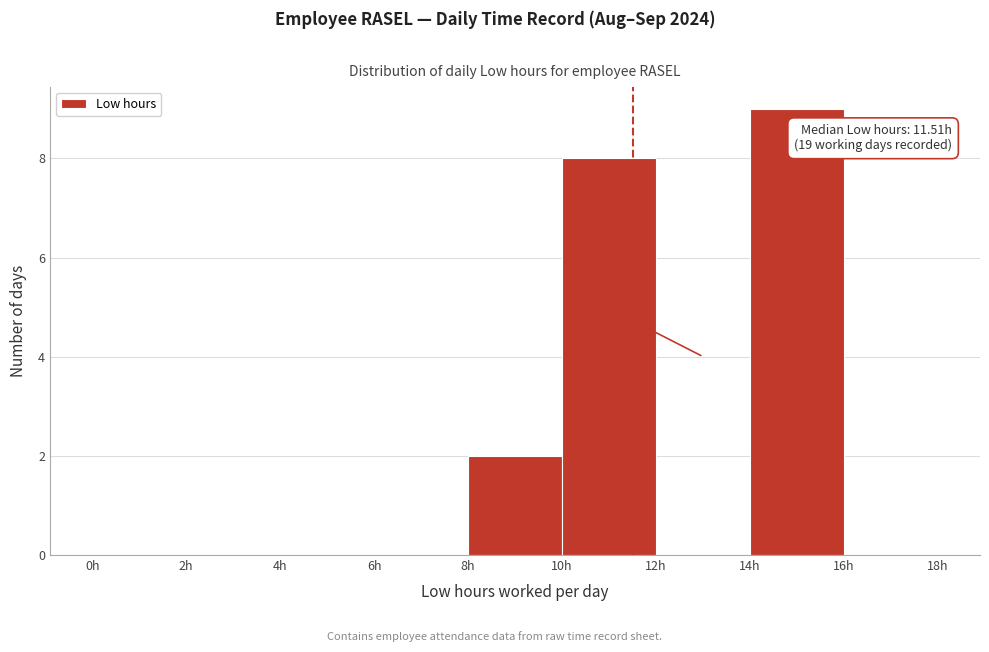

Which range on the x-axis has the tallest bar?

14 to 16